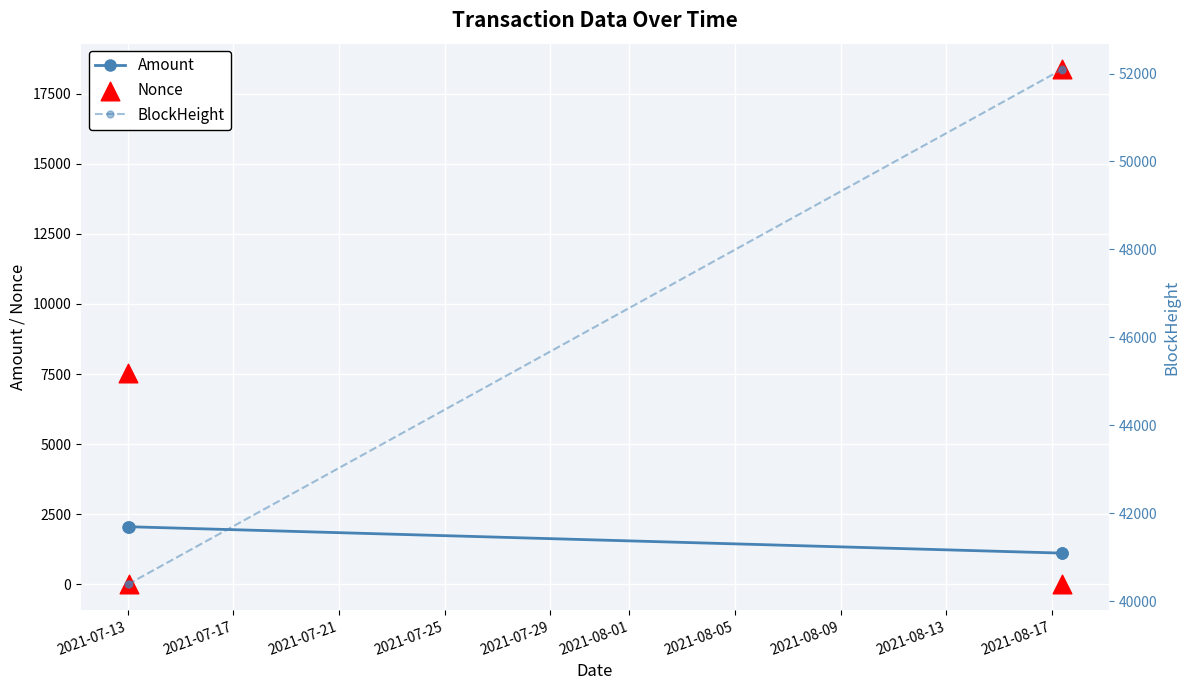

What is the highest value of the Amount series?

2055.9